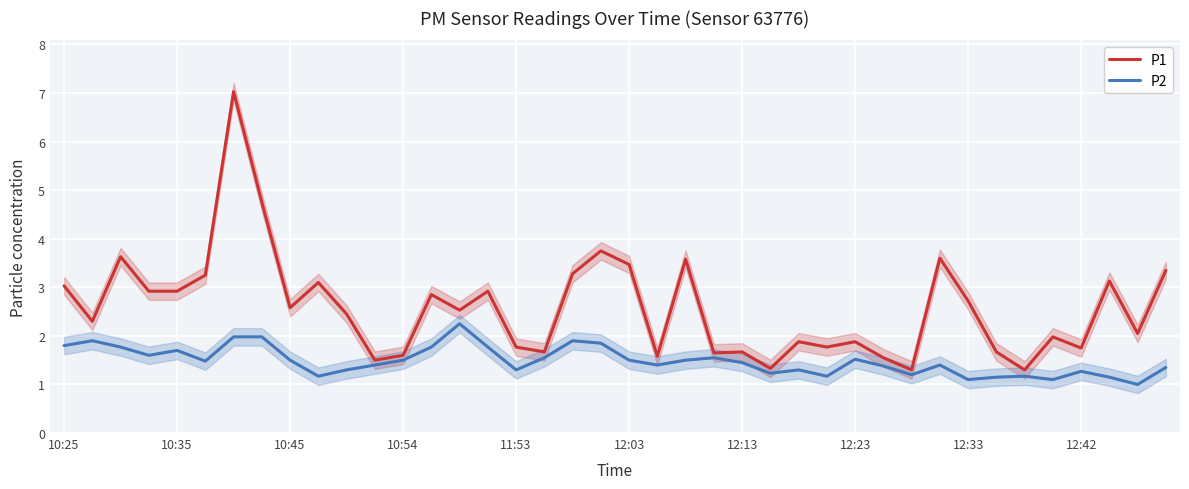

True or false: P1 has a value of 5.1 at 10:35.

False